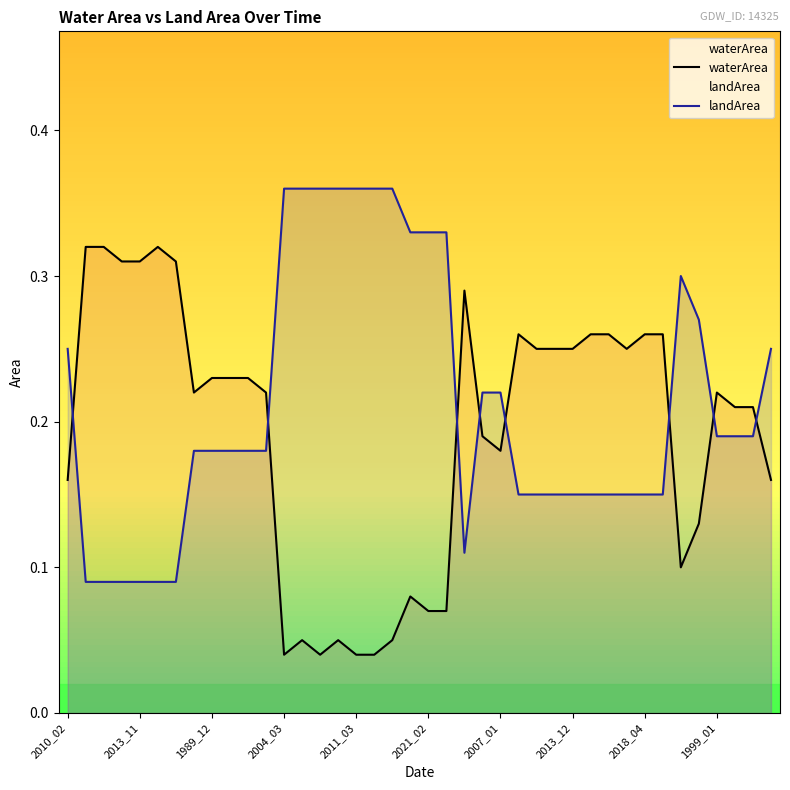

True or false: waterArea and landArea intersect in this chart.

True